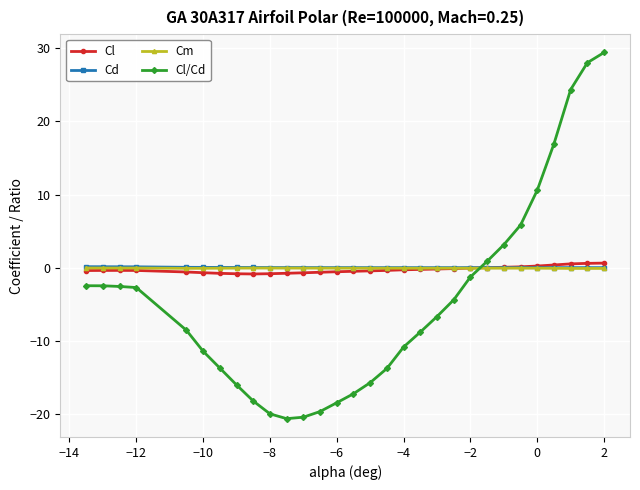

At how many categories does at least one series exceed 21?

3